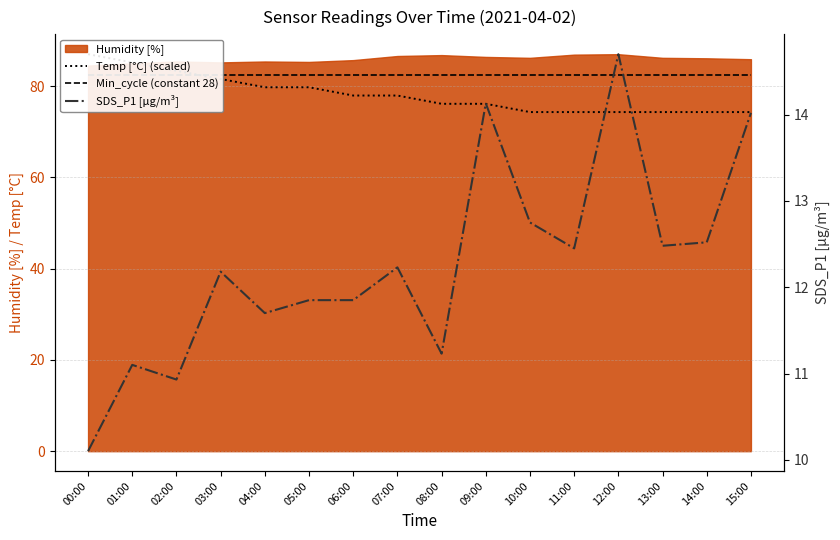

What is the lowest value of the SDS_P1 [μg/m³] series?

10.1